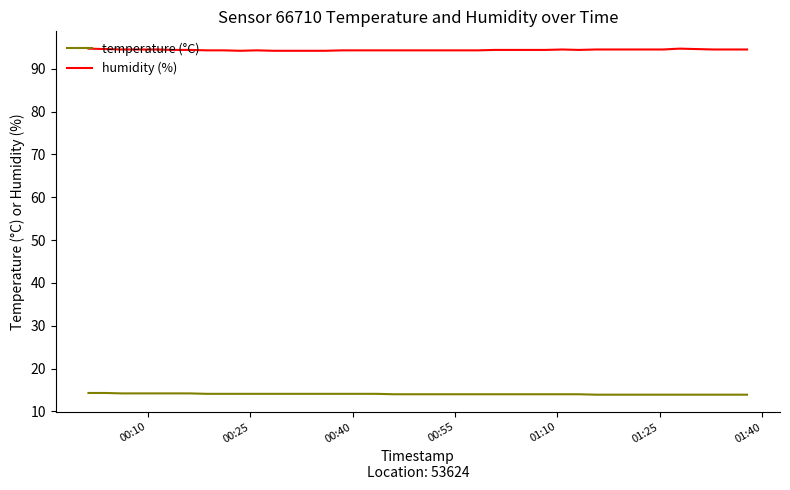

What is the minimum value shown in the chart?

13.9